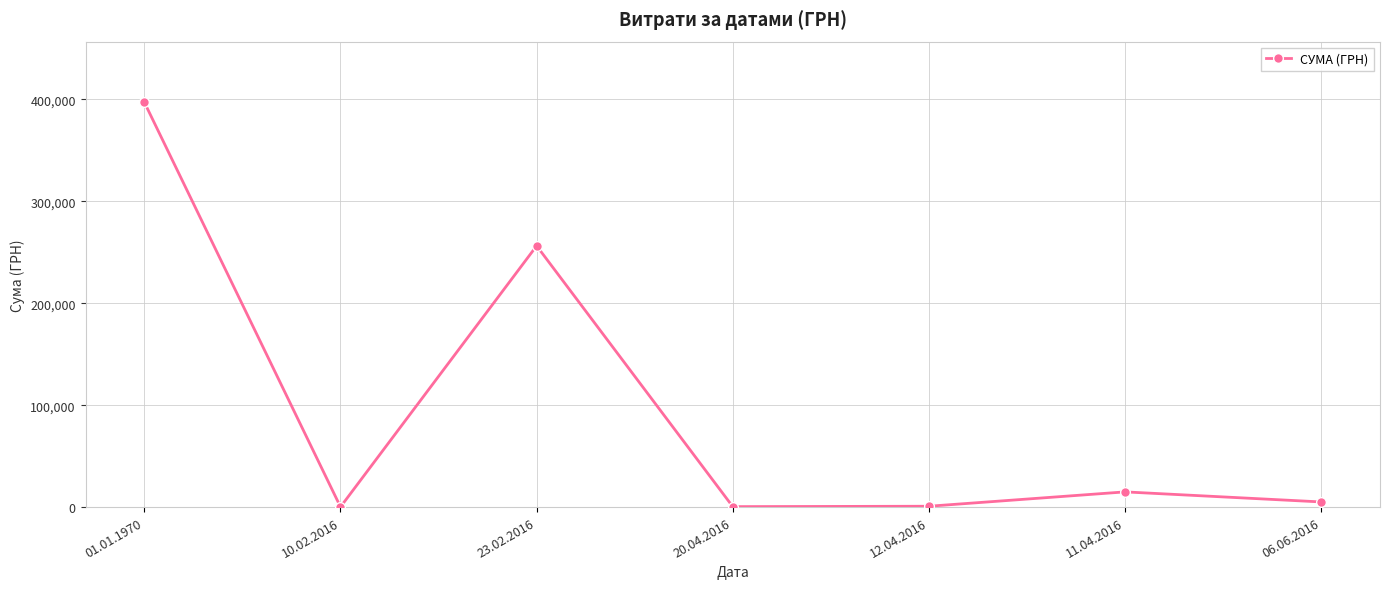

At which category does the data reach its first local peak?

23.02.2016